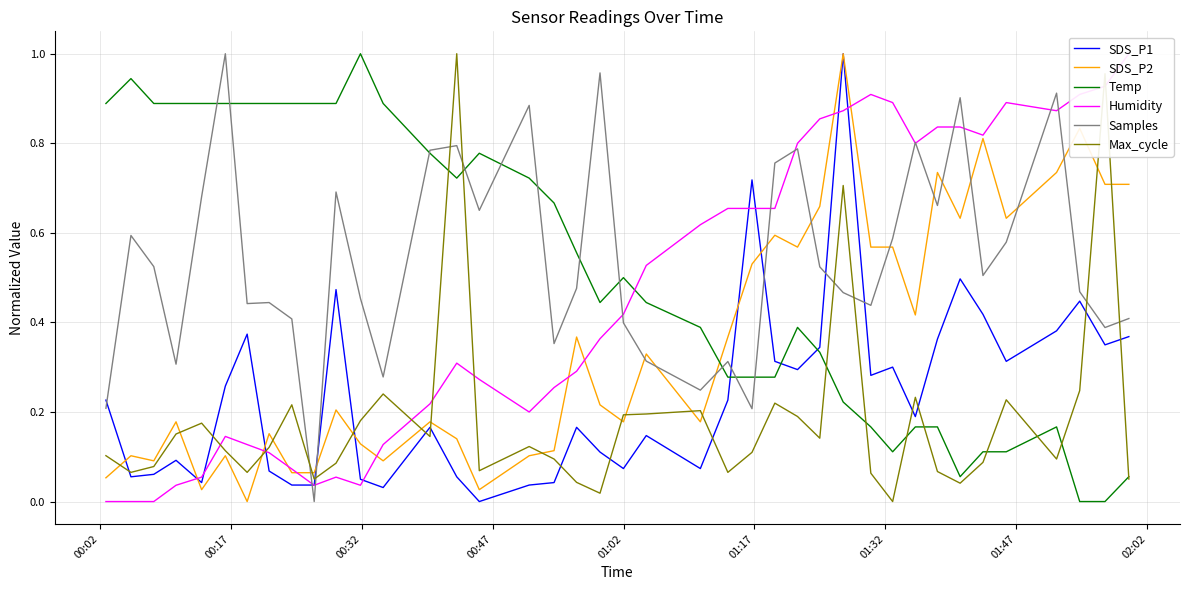

How many lines are shown in the chart?

6